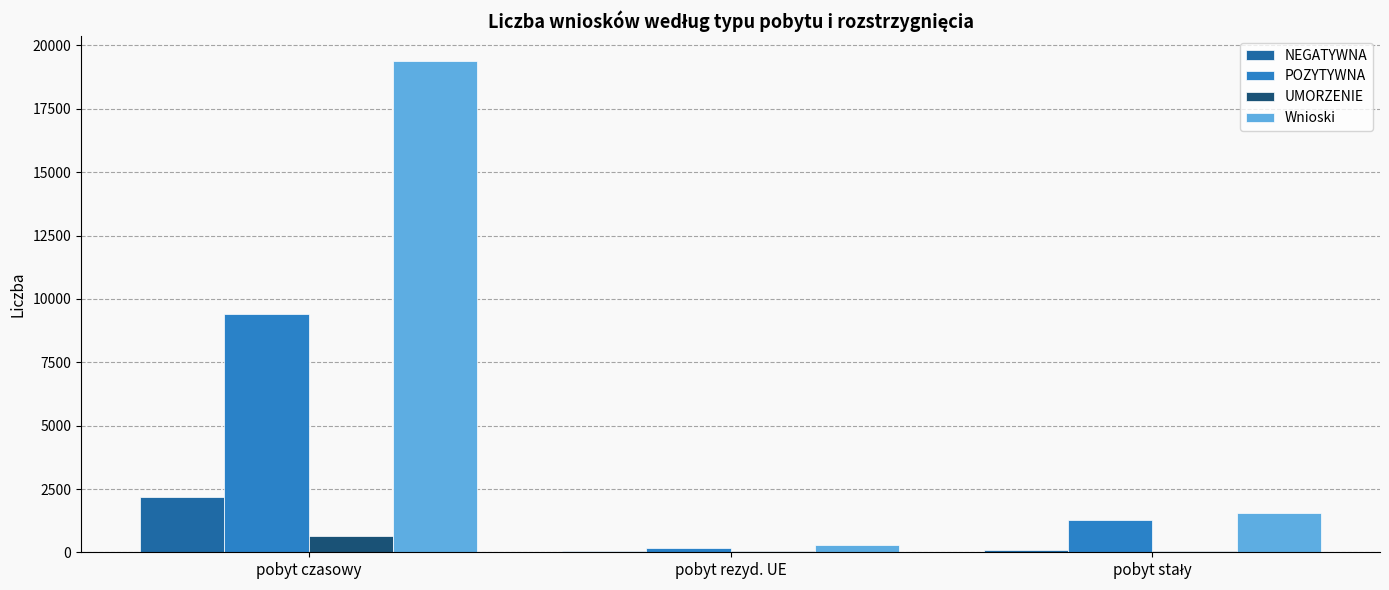

Between pobyt czasowy and pobyt rezyd. UE, which series saw the biggest shift?

Wnioski